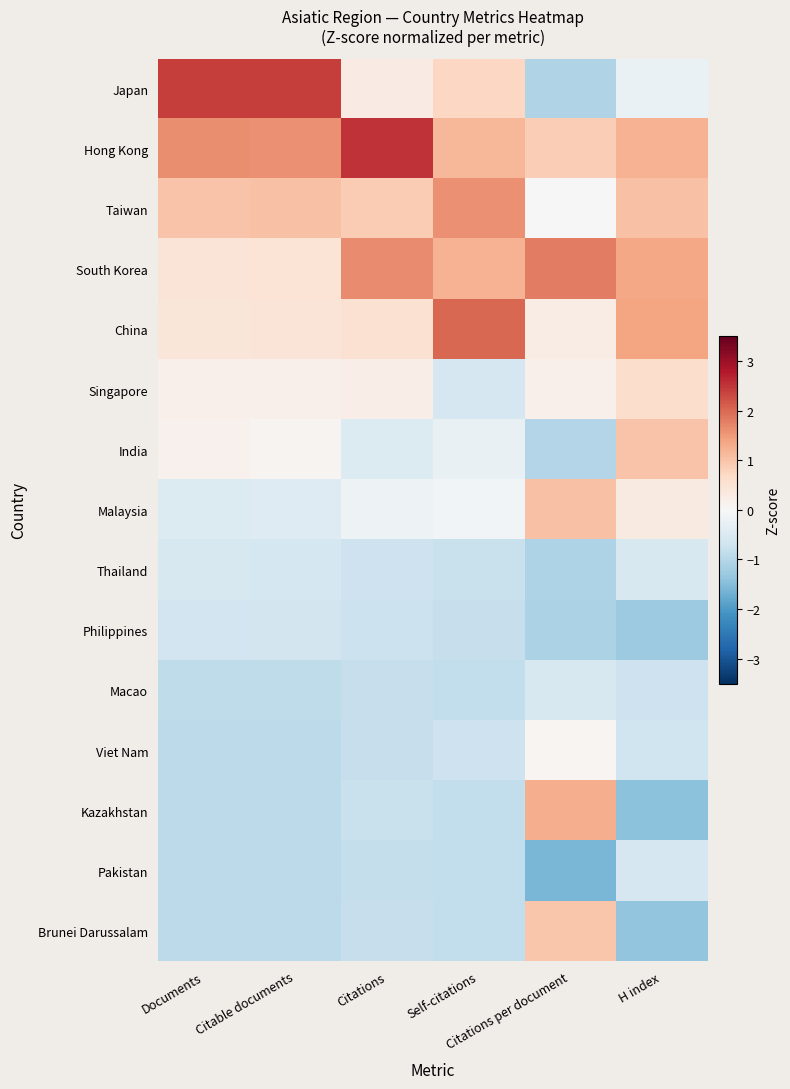

What is the smallest value displayed?

-1.6